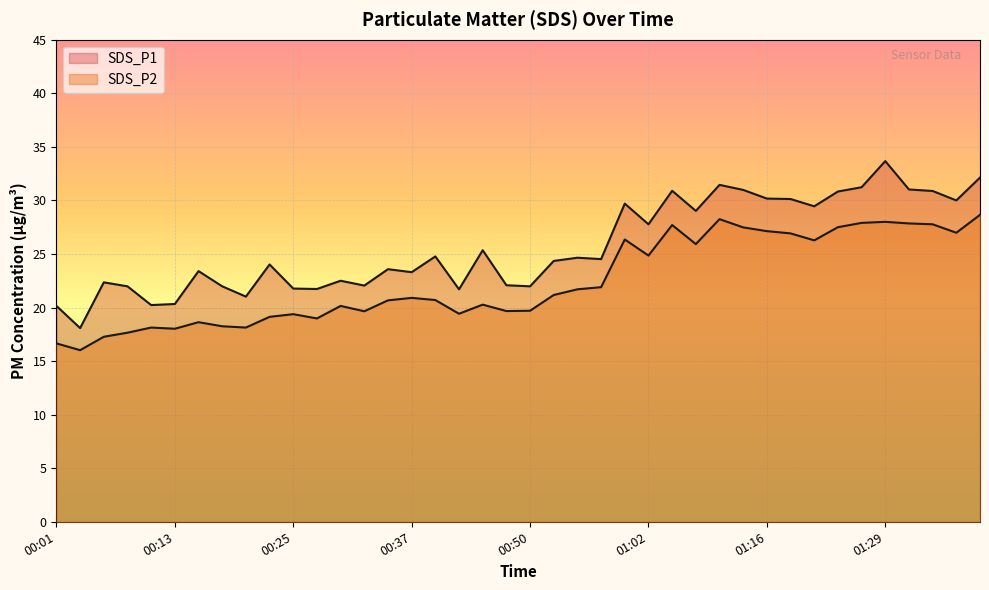

True or false: SDS_P2 has a value of 19.4 at 00:25.

True